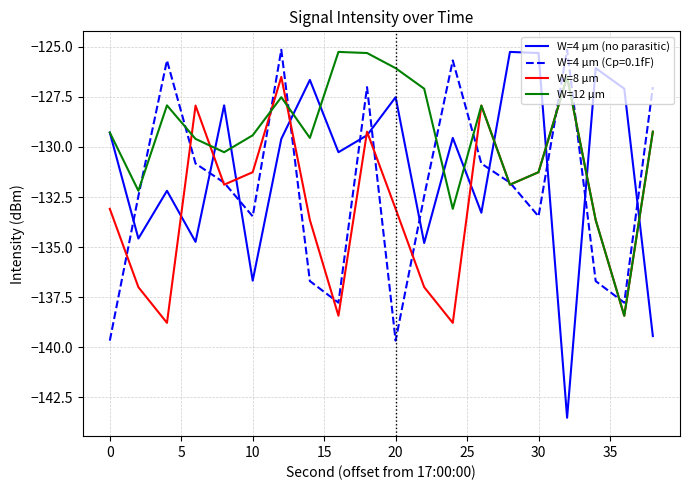

What is the maximum value for W=4 μm (Cp=0.1fF)?

-125.1